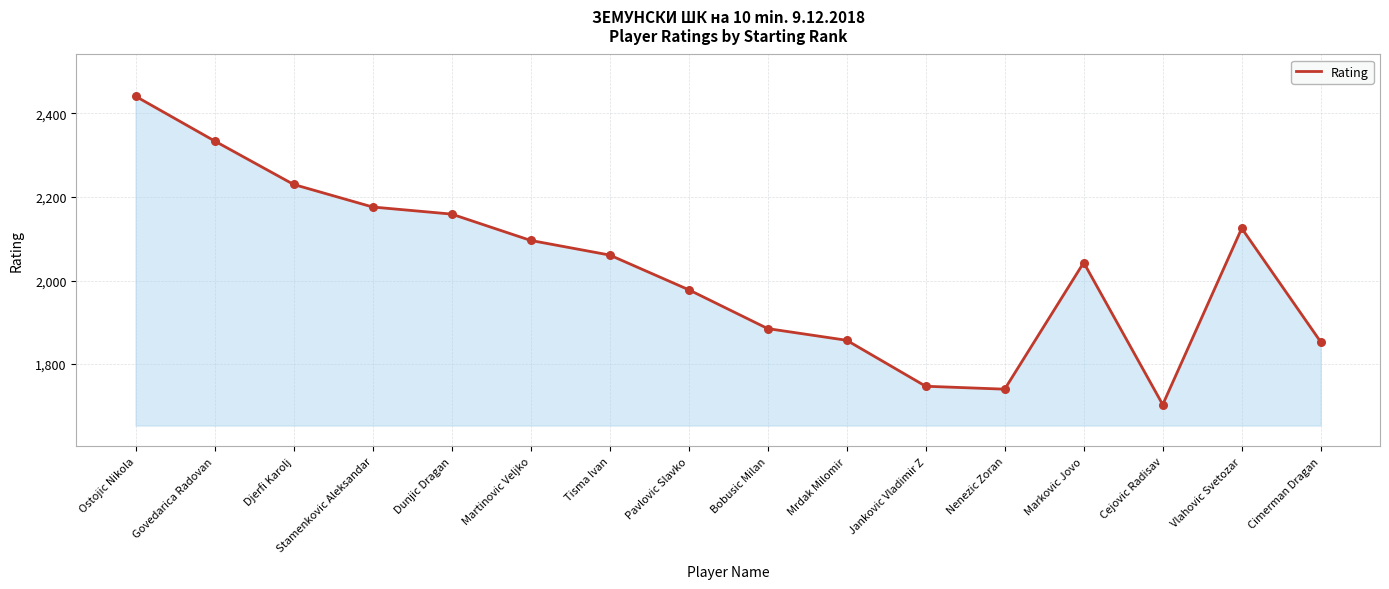

Which has a higher value, Nenezic Zoran or Cejovic Radisav?

Nenezic Zoran